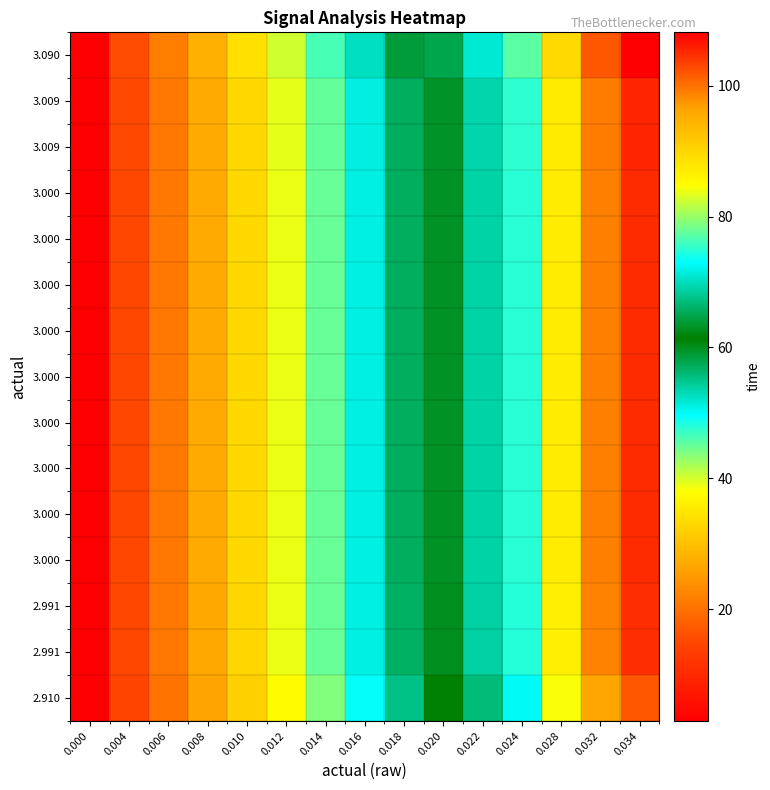

How many distinct data groups are displayed?

15